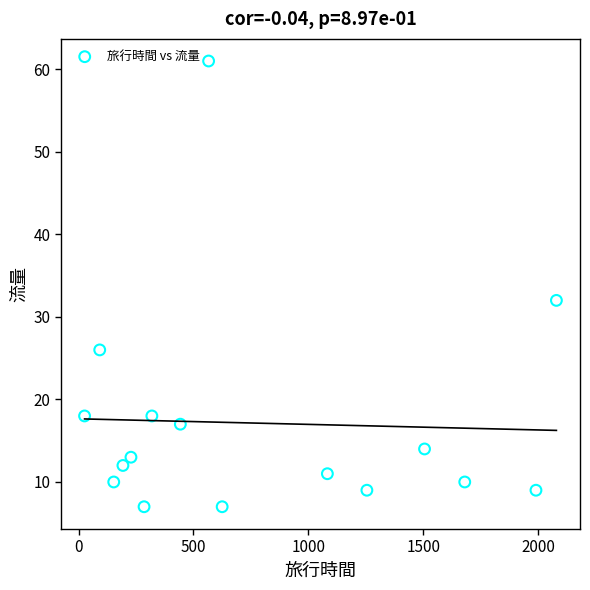

What is the range of Y values (max minus min)?

54